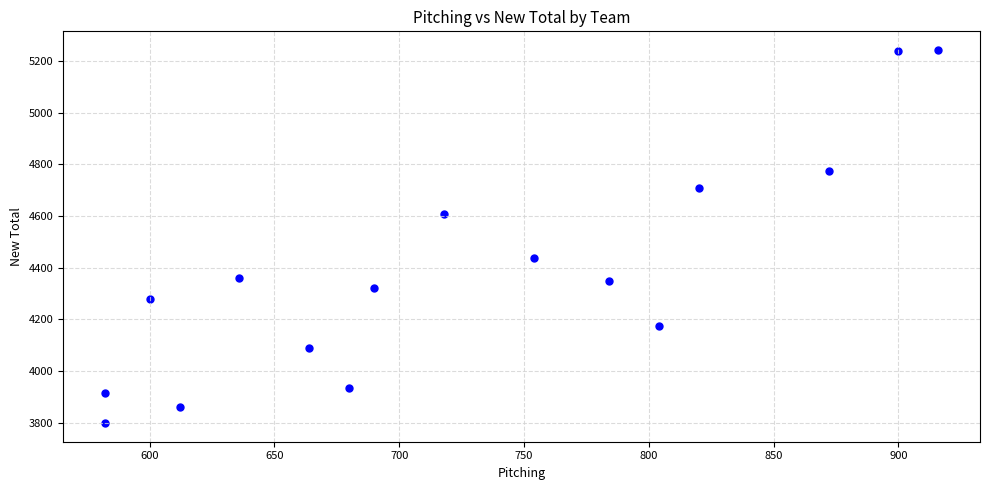

What is the range of X values (max minus min)?

334